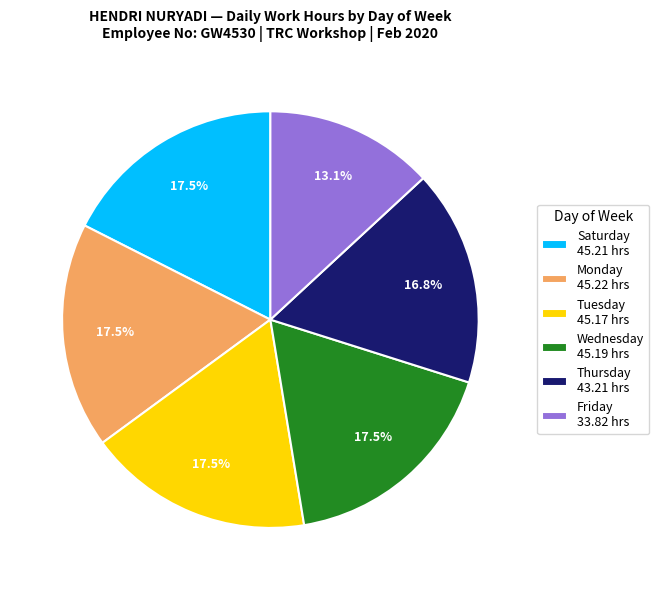

What percentage is NOT represented by Wednesday 45.19 hrs?

82.5%